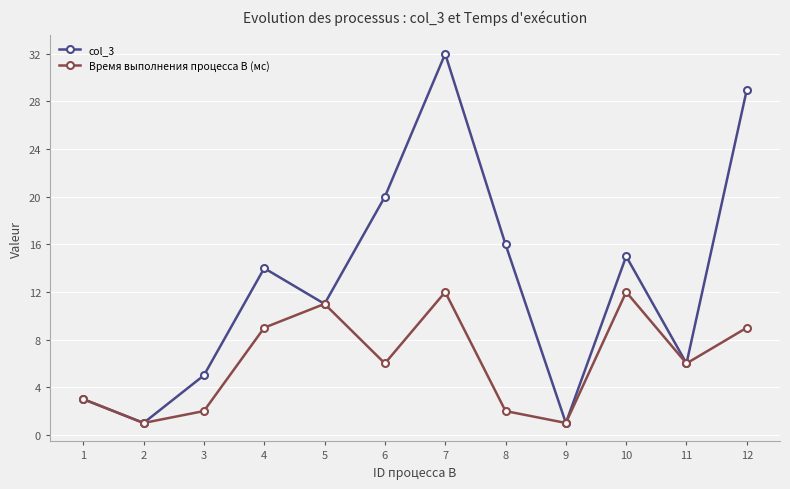

Rank the series by their average value, from lowest to highest.

Время выполнения процесса B (мс), col_3